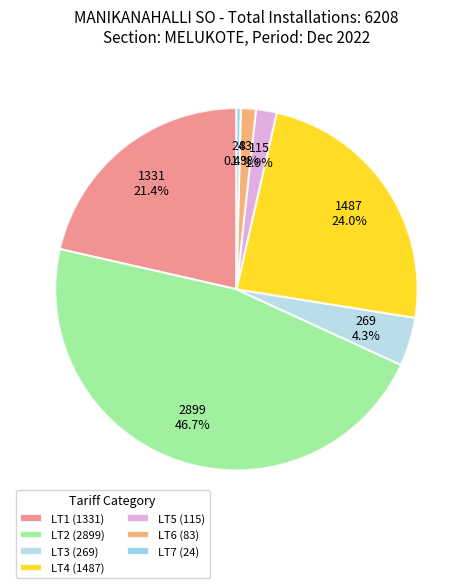

The LT1 slice represents 21% of the pie. True or false?

True